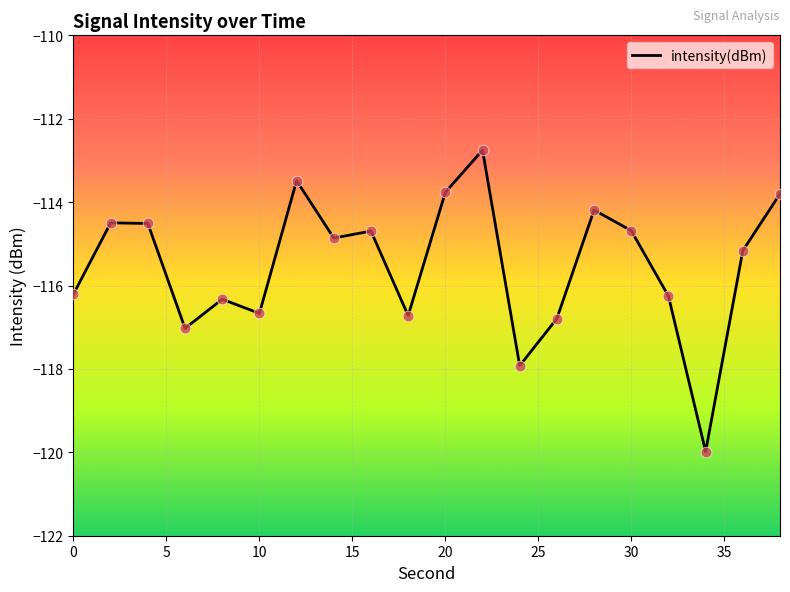

What is the difference between the maximum and minimum values?

7.2